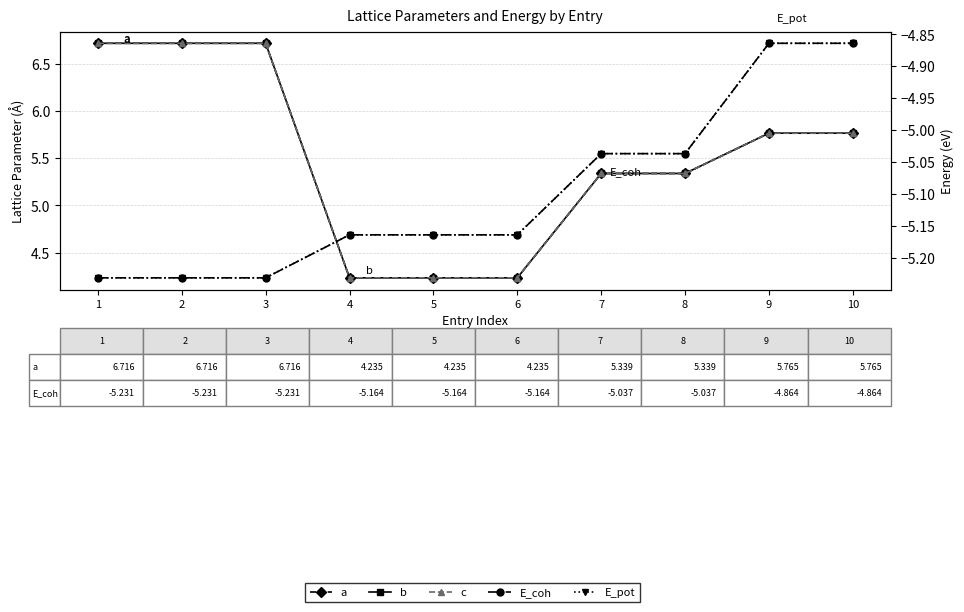

At which label does a first exceed 5?

1